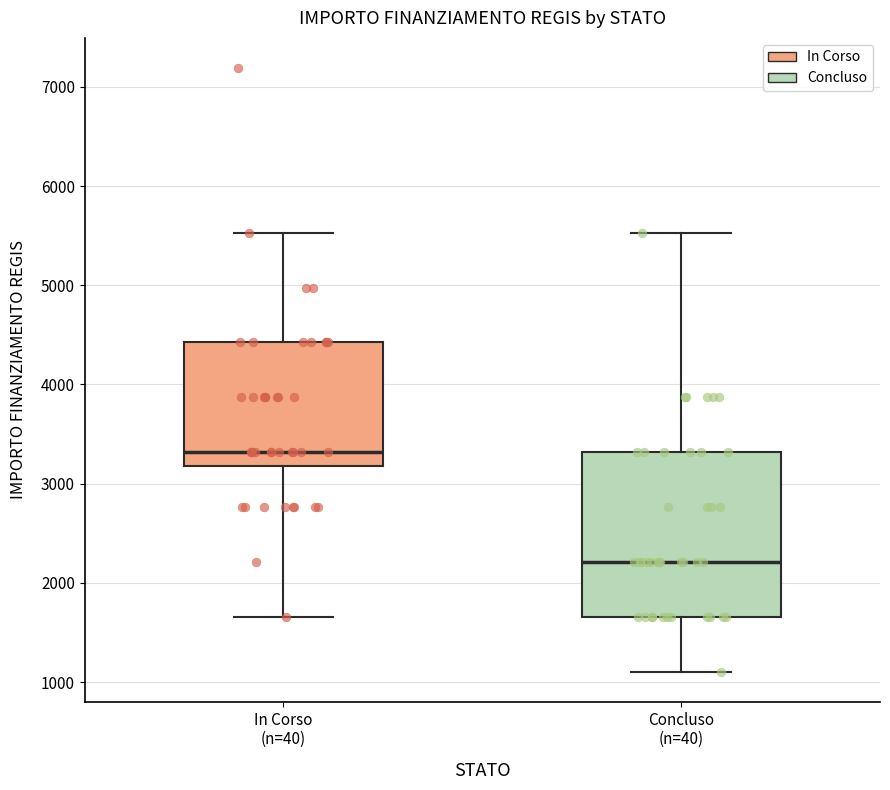

Which box's median line is the lowest?

Concluso (n=40)